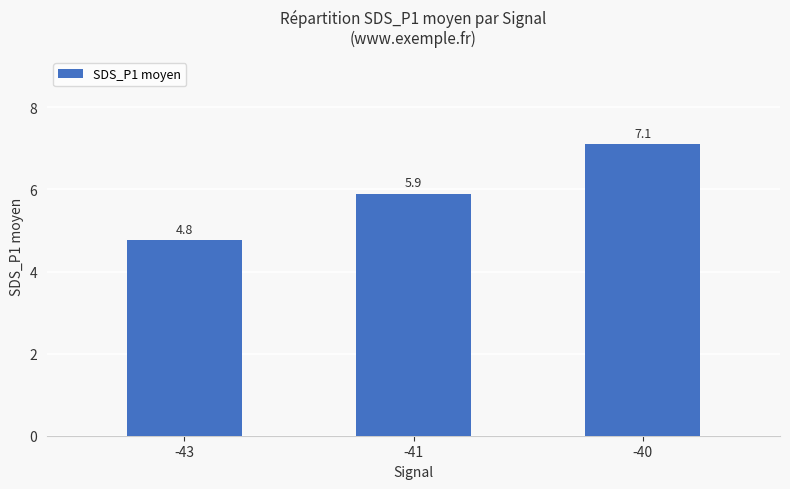

What is the value of the 2nd bar from the left?

5.9